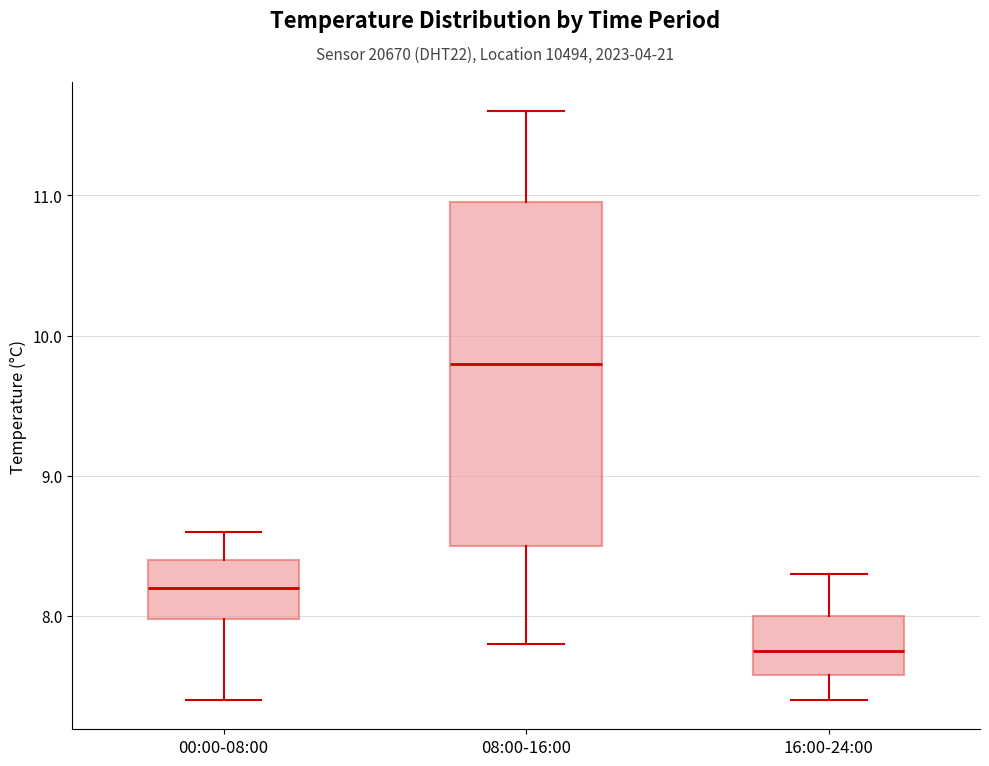

Which box has the highest median line?

08:00-16:00